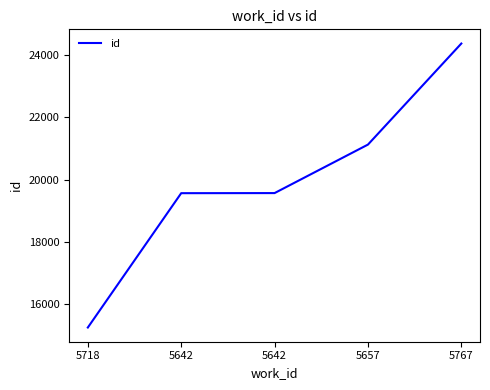

Does the chart have visible grid lines?

No